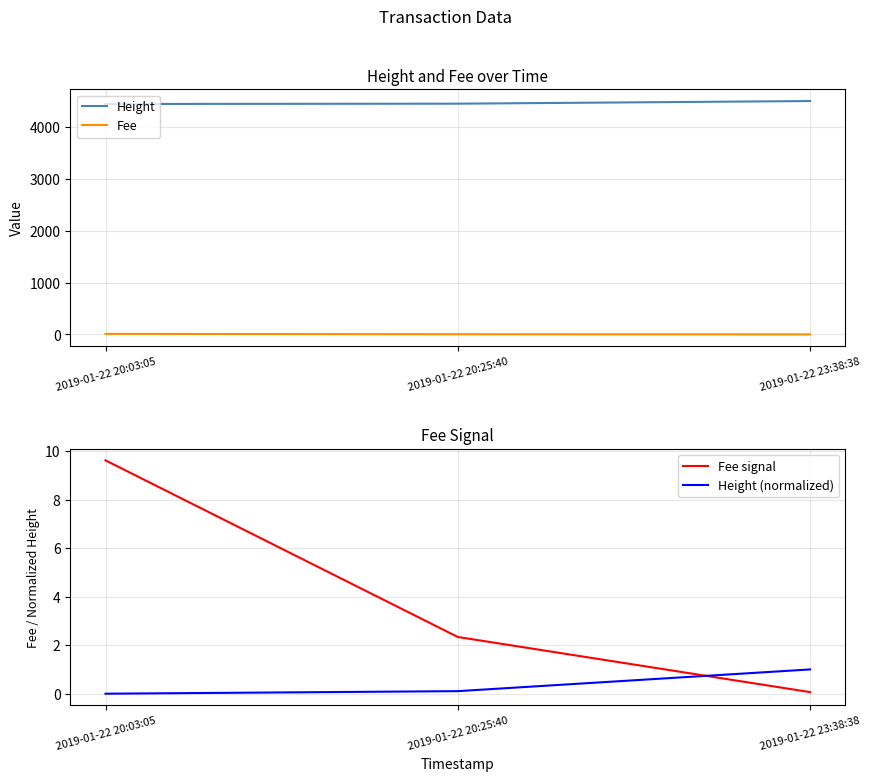

Where does the Height series first go above 4457?

2019-01-22 23:38:38